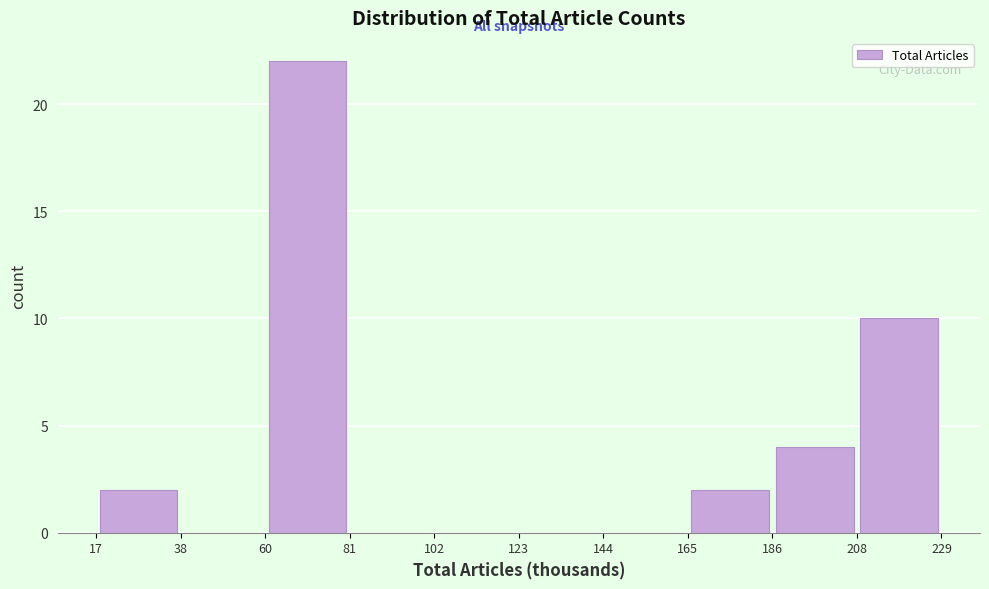

What is the height of the bar covering 208 to 229 on the x-axis? The values are not printed on the chart, so give them approximately, as read against the axis.

10